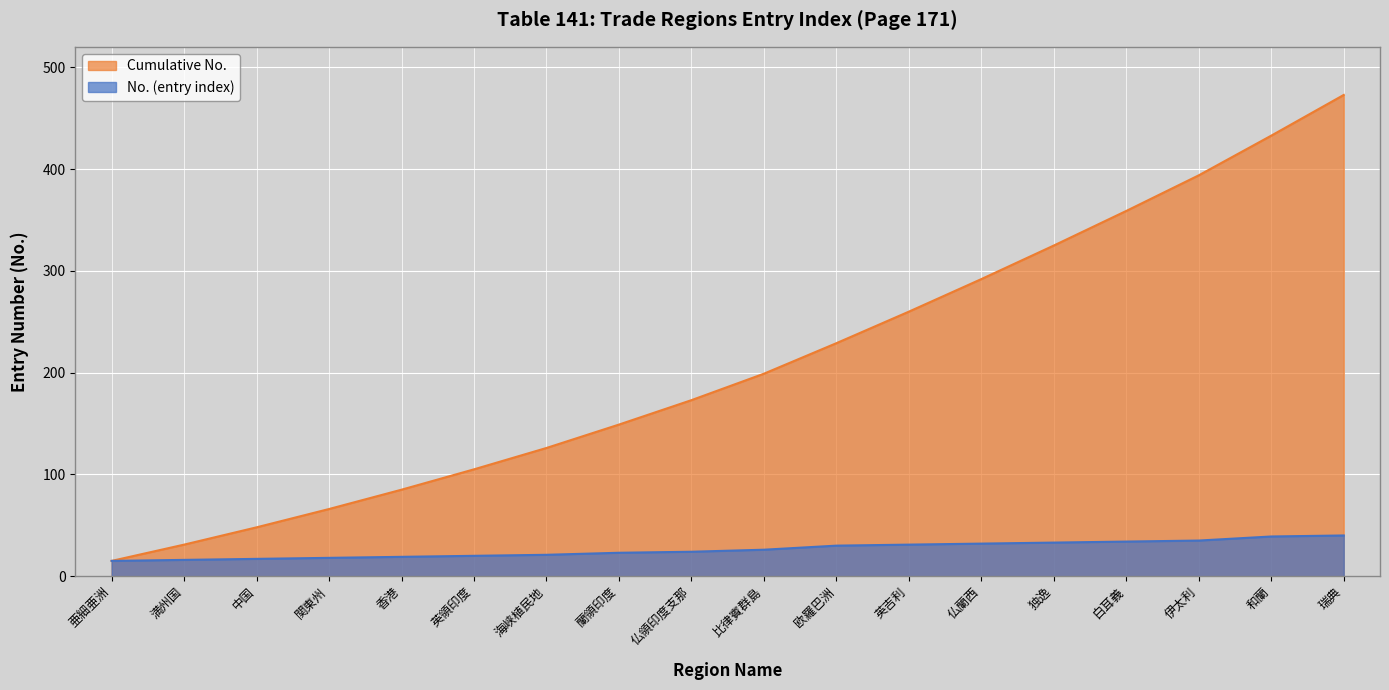

Which series has the largest range (max minus min)?

Cumulative No.